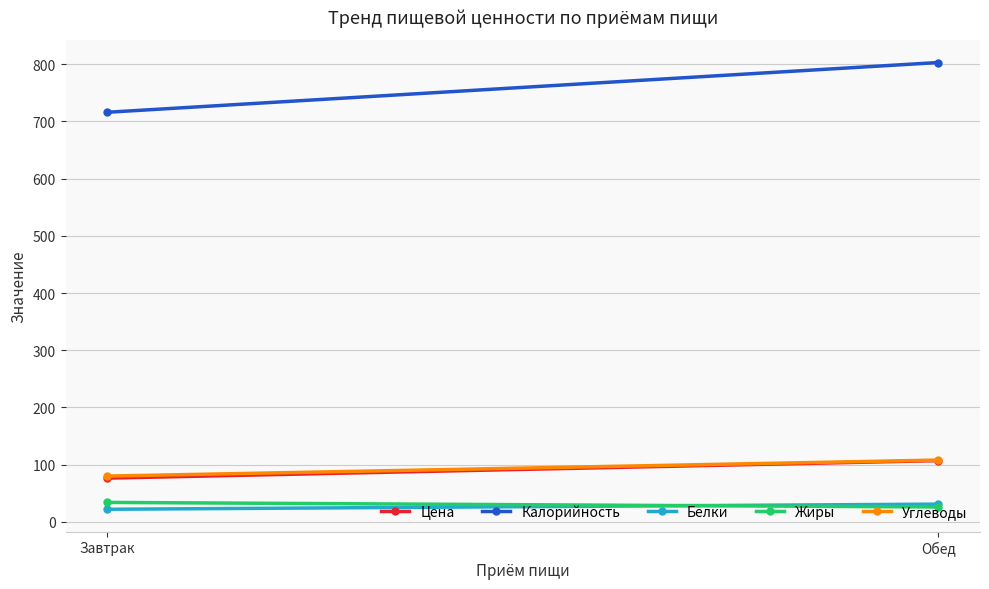

What is the approximate value of Углеводы at Обед?

108.0